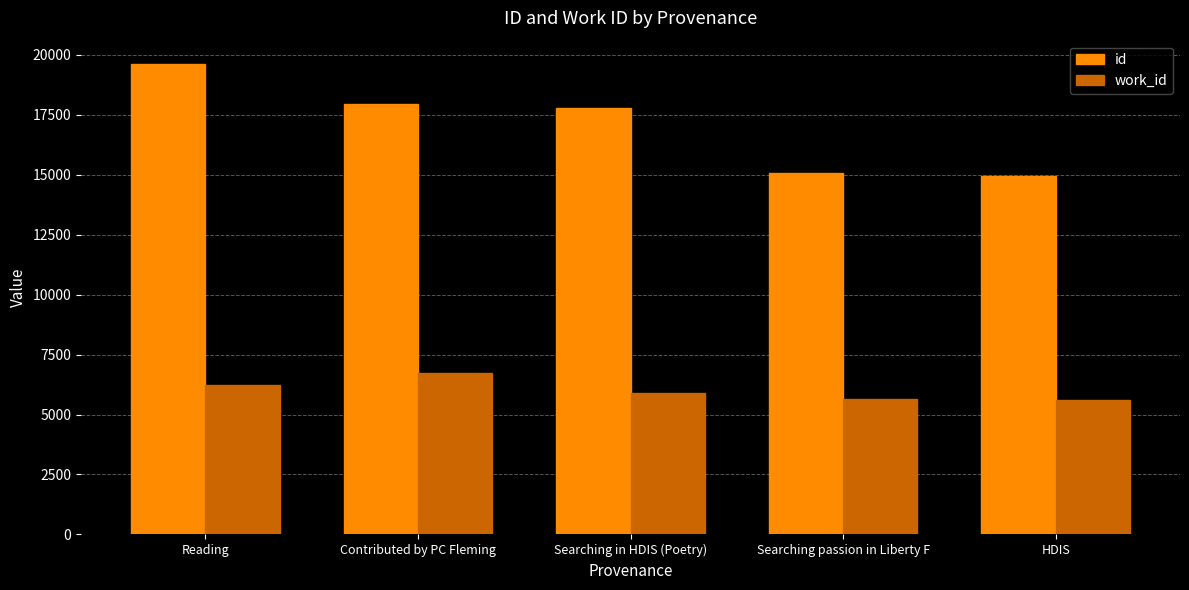

The work_id series shows 6741.5 at Contributed by PC Fleming. True or false?

True